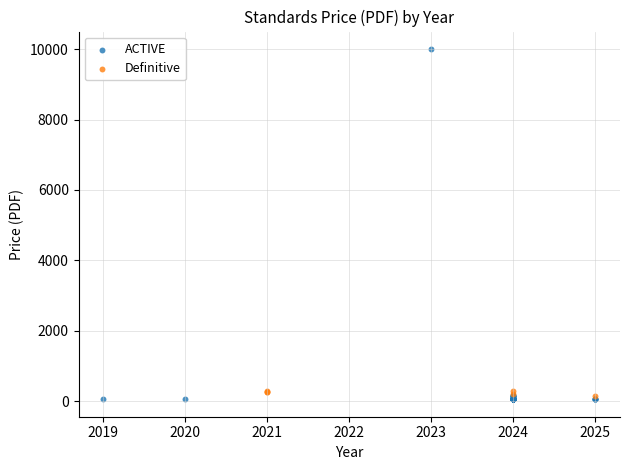

Which series has the largest Y range (max minus min)?

ACTIVE